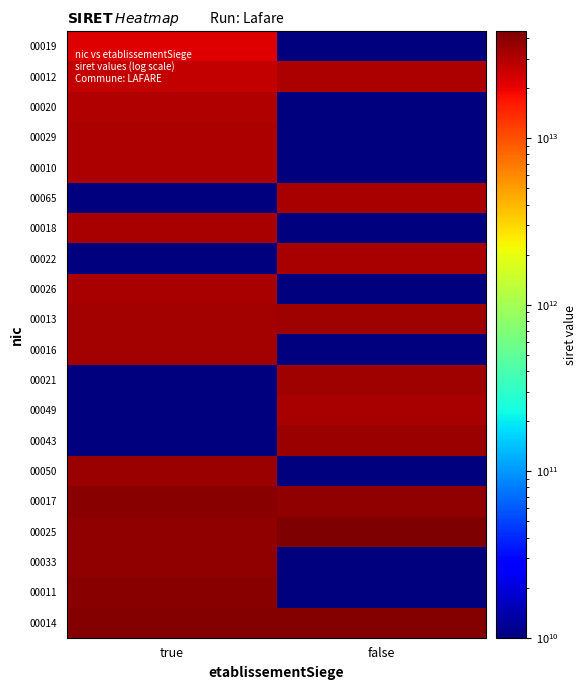

What is the difference between the highest and lowest values at false?

43947803000025